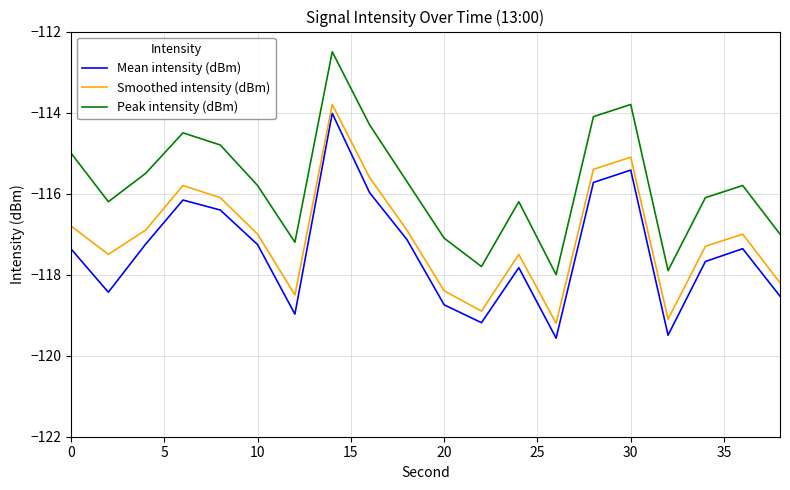

What is the highest value of the Smoothed intensity (dBm) series?

-113.8